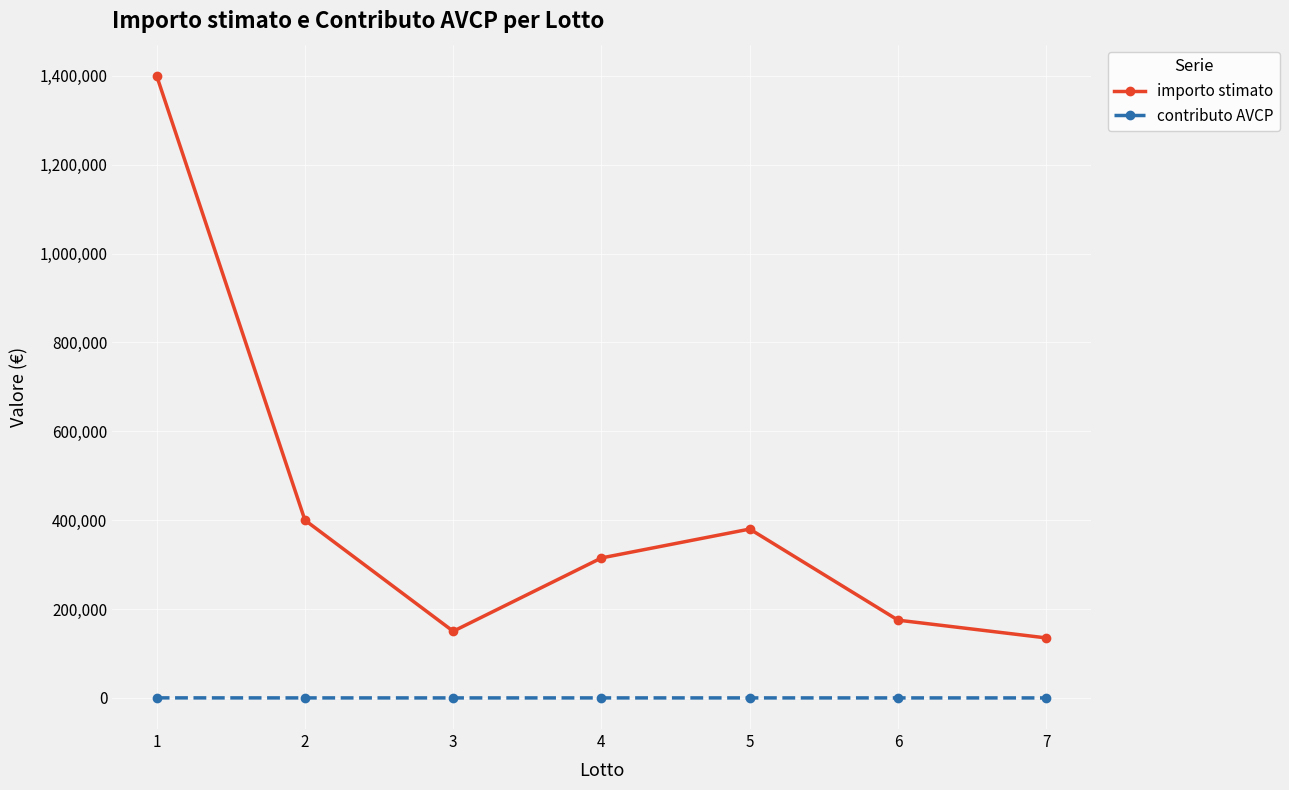

What is the value of the importo stimato point at the 4th from the left?

315000